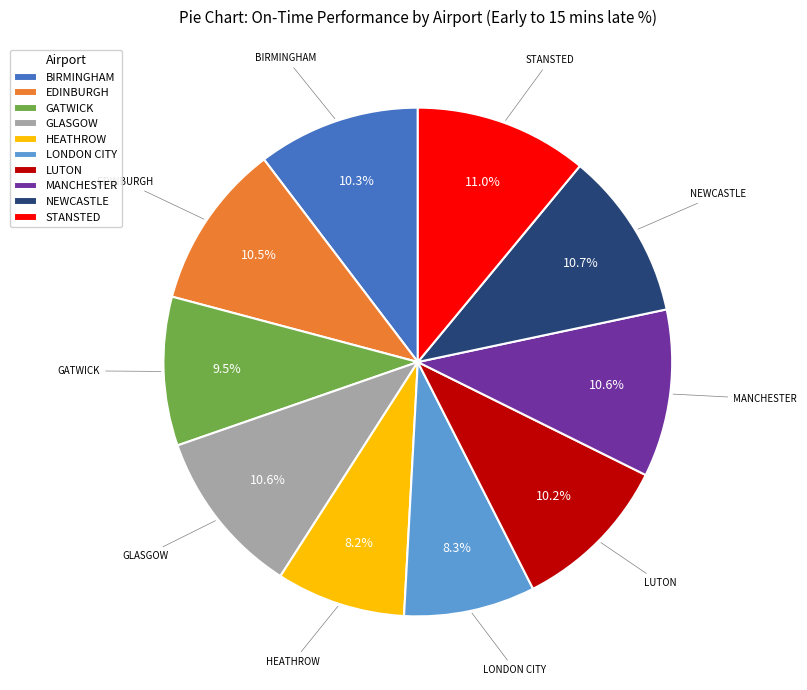

The GATWICK slice represents 17% of the pie. True or false?

False